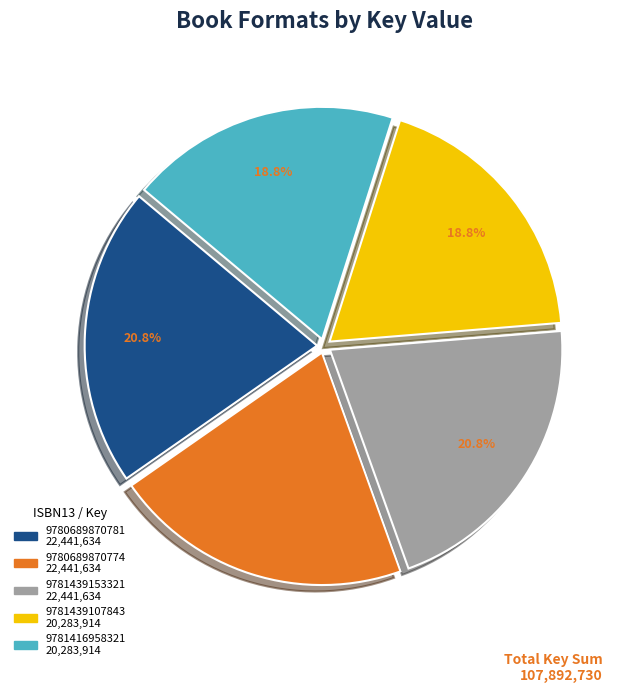

How many segments does this pie chart have?

5